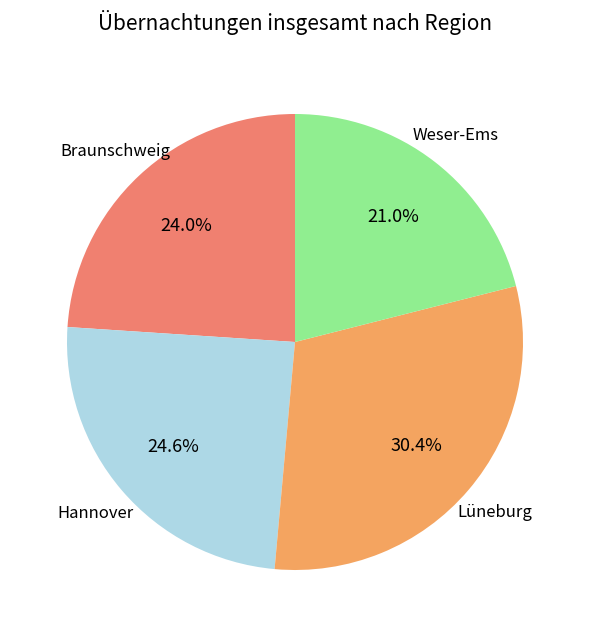

Count the number of slices in the pie.

4